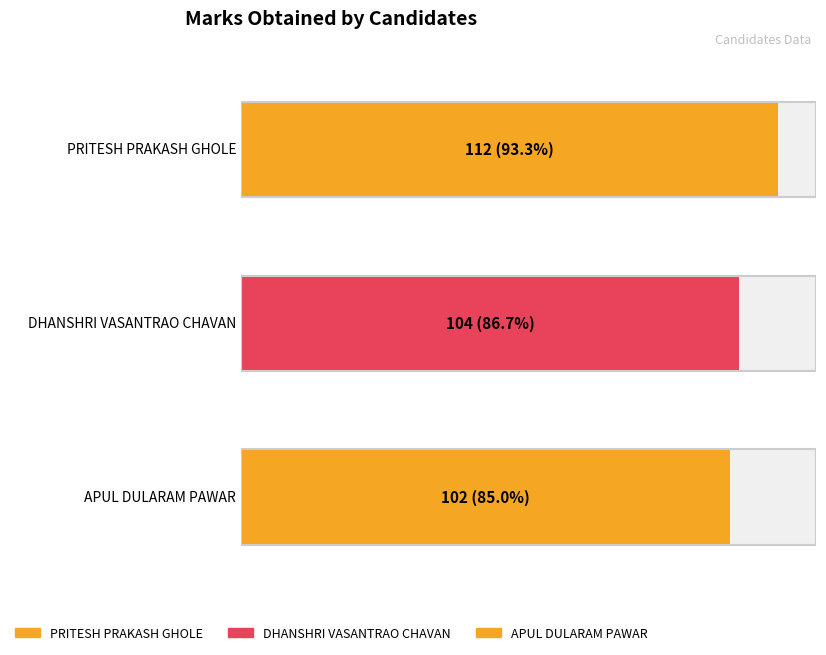

At which label is the value closest to 107?

DHANSHRI VASANTRAO CHAVAN